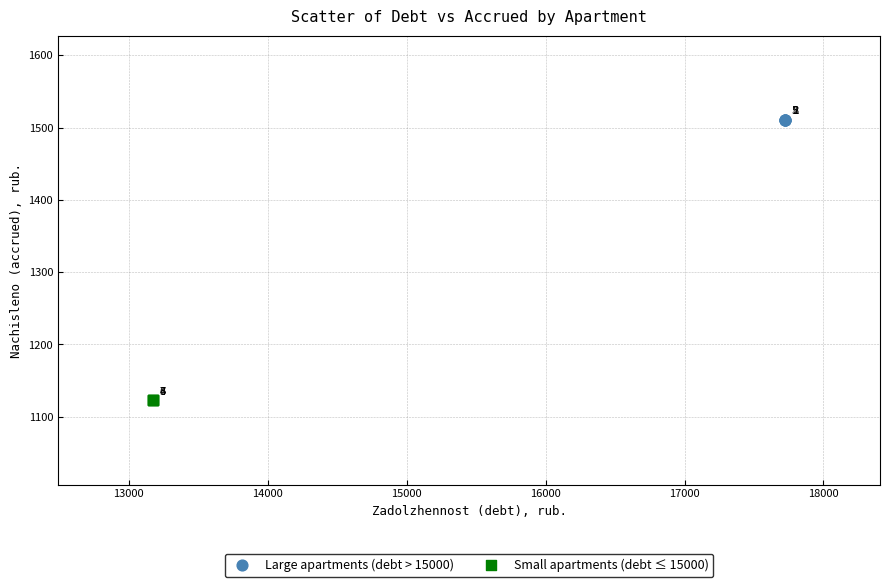

Which series contains the highest Y value?

Large apartments (debt > 15000)